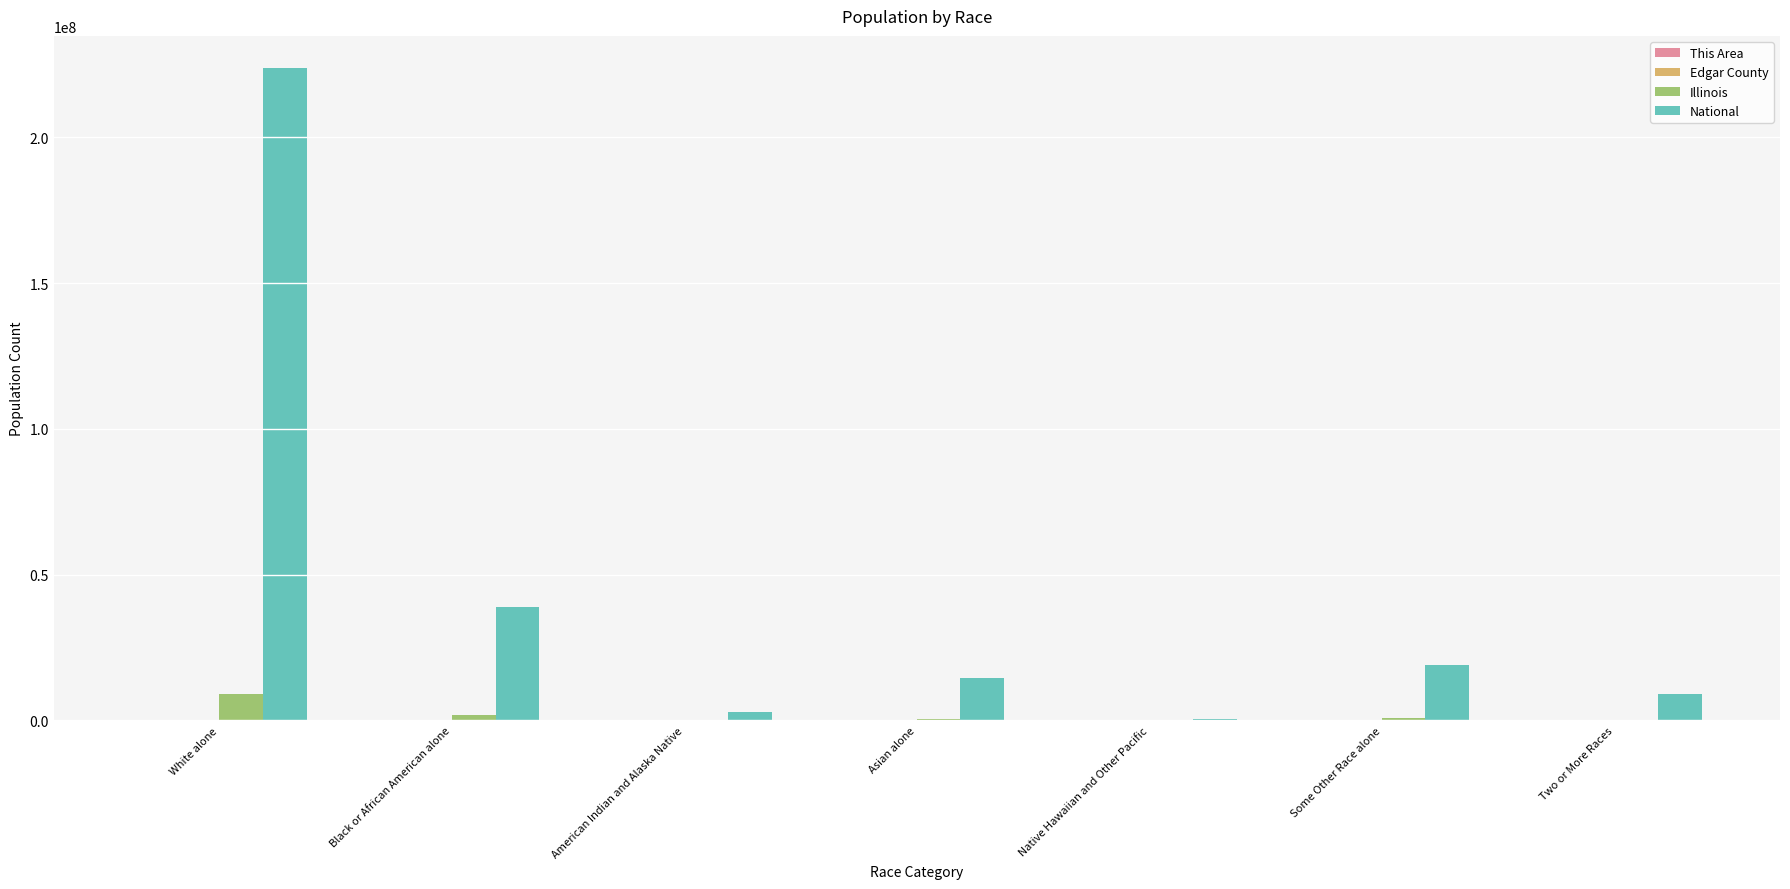

What is the difference between the National values at Some Other Race alone and American Indian and Alaska Native?

16175120